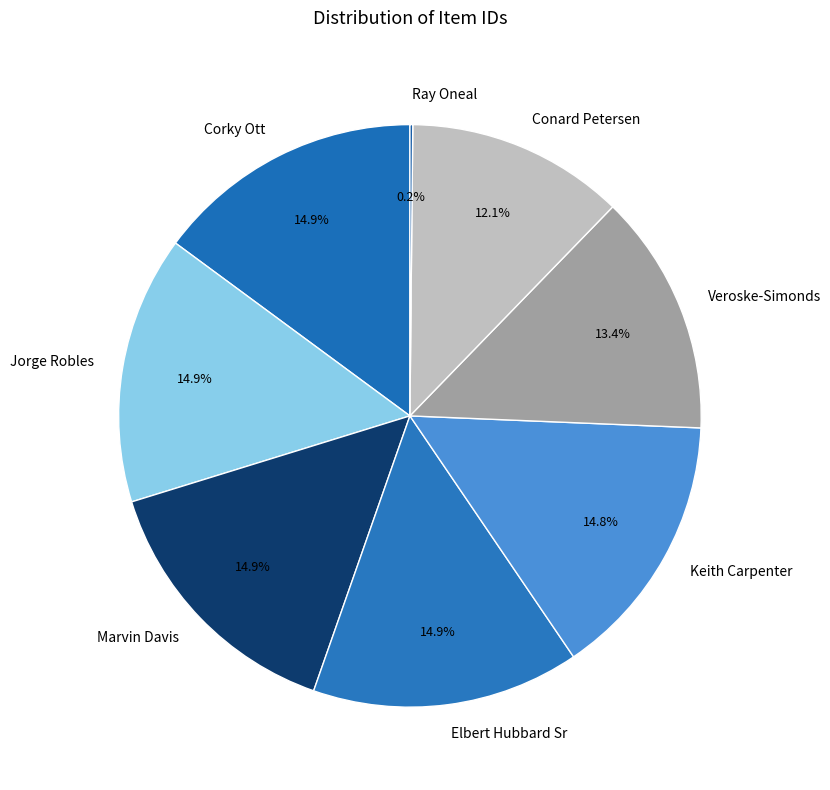

What percentage is NOT represented by Corky Ott?

85.1%